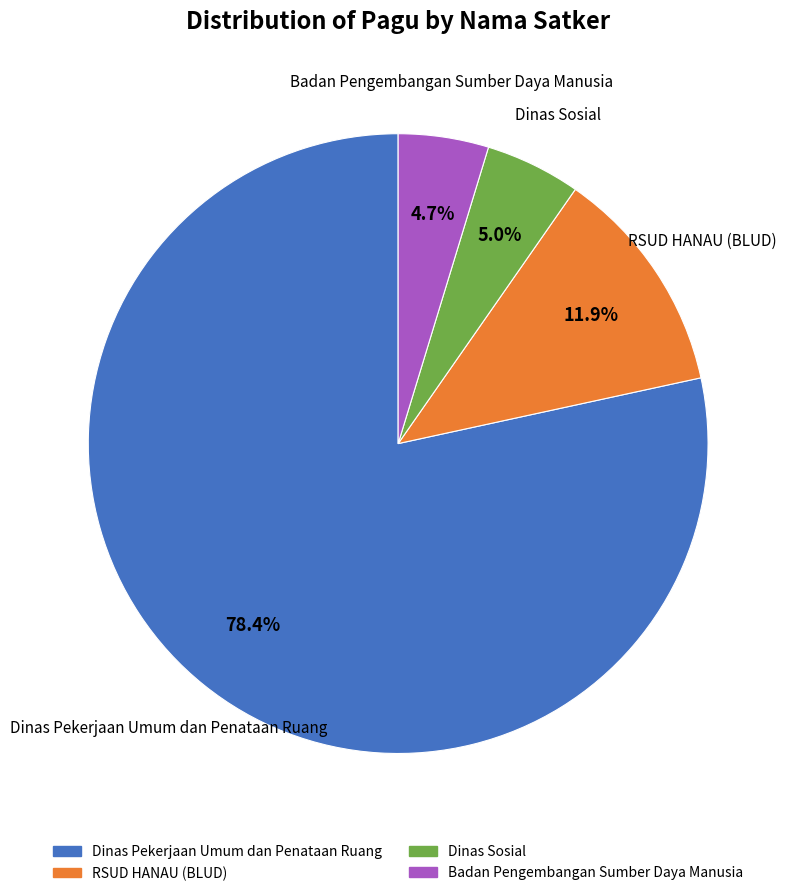

Is there a majority slice in this chart?

Yes